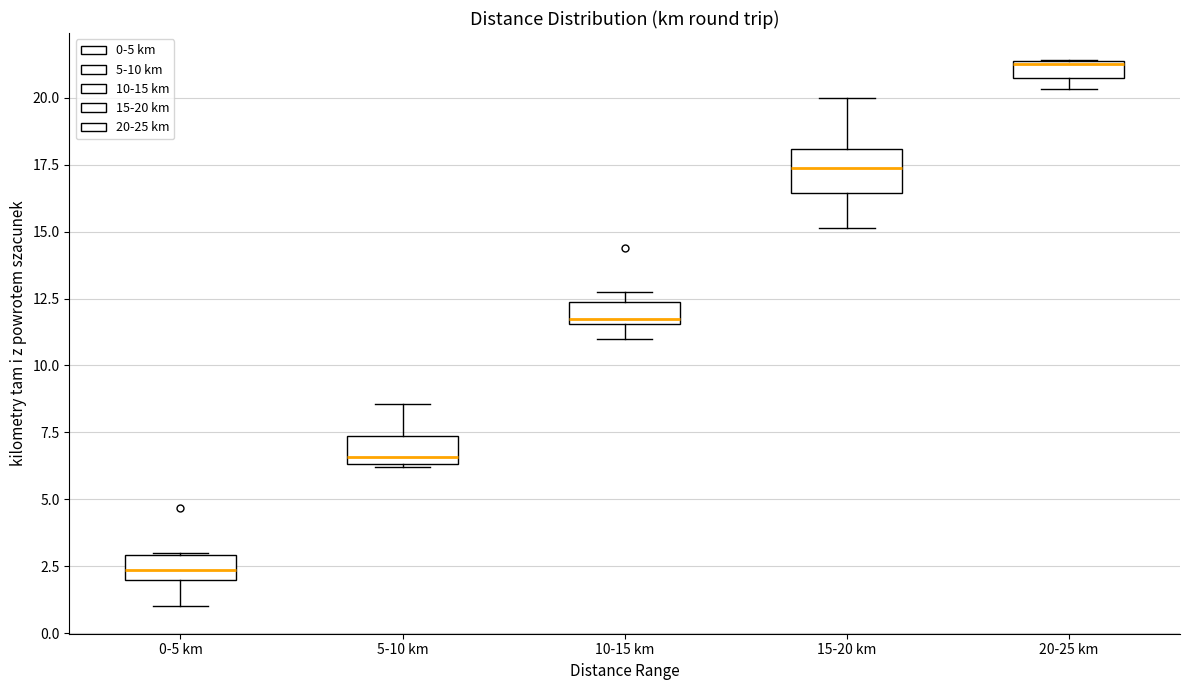

Where is the lower edge of the box for 10-15 km on the y-axis? The values are not printed on the chart, so give them approximately, as read against the axis.

11.5